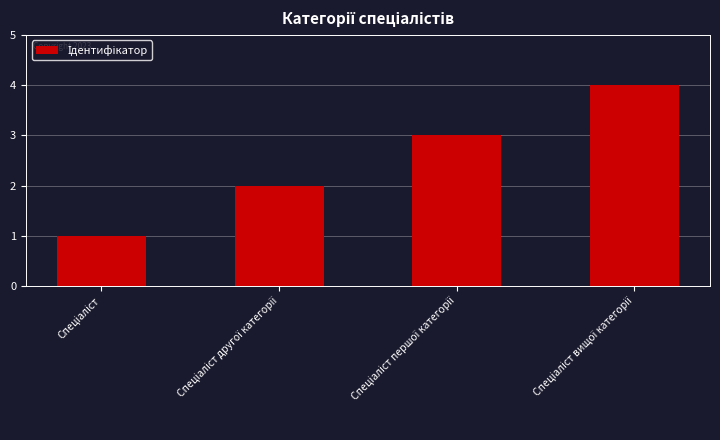

What is the sum of all values?

10